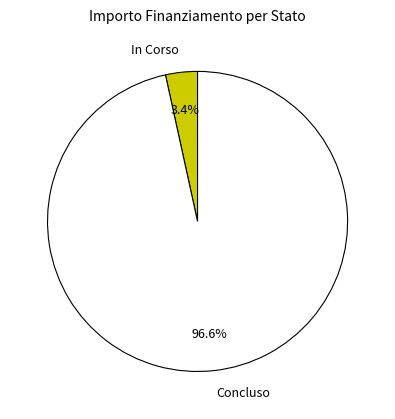

Does any single category account for the majority?

Yes